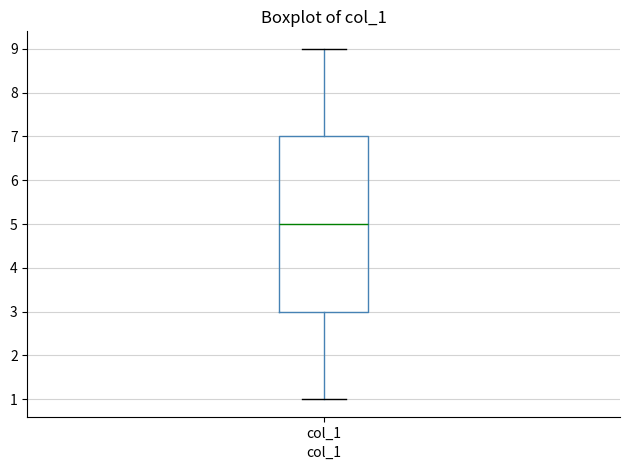

Read this box plot against the y-axis: the position of the median line, the range covered by the box, and the ends of both whiskers. The values are not printed on the chart, so give them approximately, as read against the axis.

median 5, box 3 to 7, whiskers 1 to 9